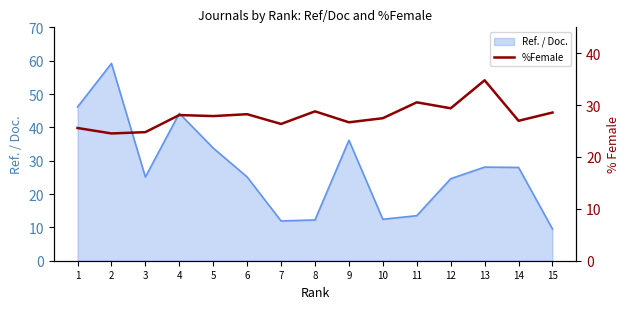

At which category does the chart reach its minimum across all series?

2